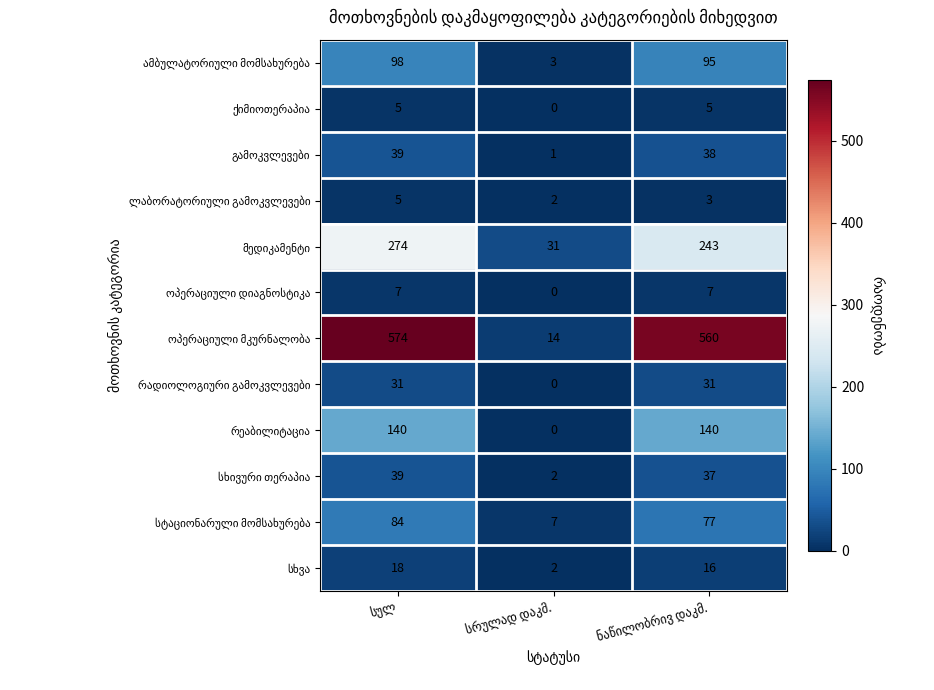

What is the maximum value shown in the chart?

574